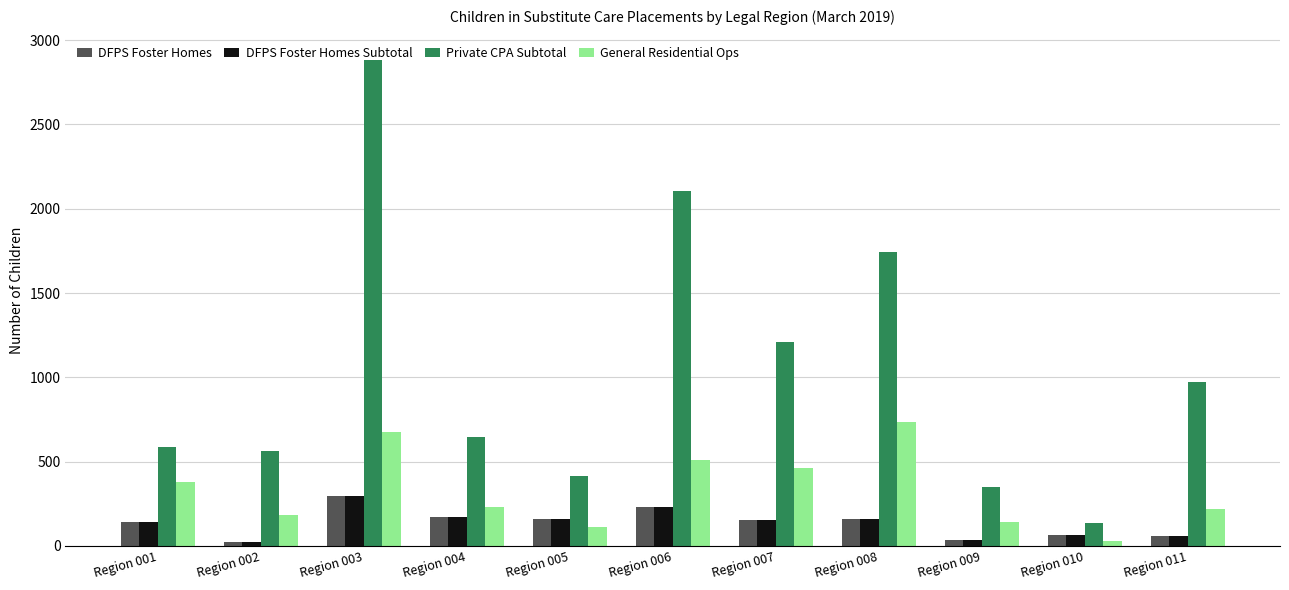

What is the maximum value shown in the chart?

2882